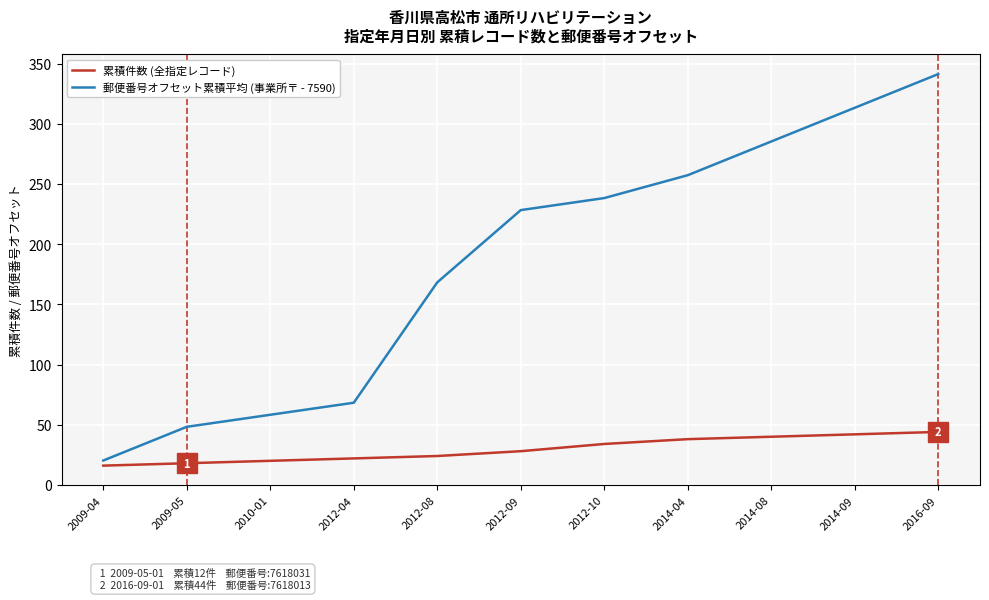

What position from the right is 2009-05?

10